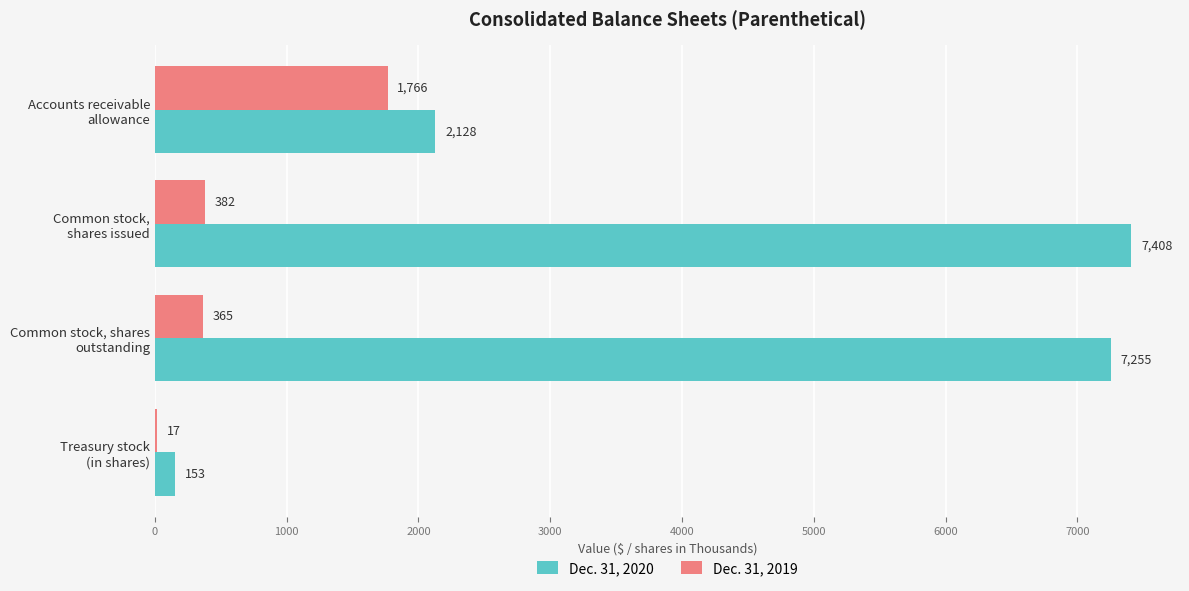

At which category is the sum across all series the highest?

Common stock,
shares issued